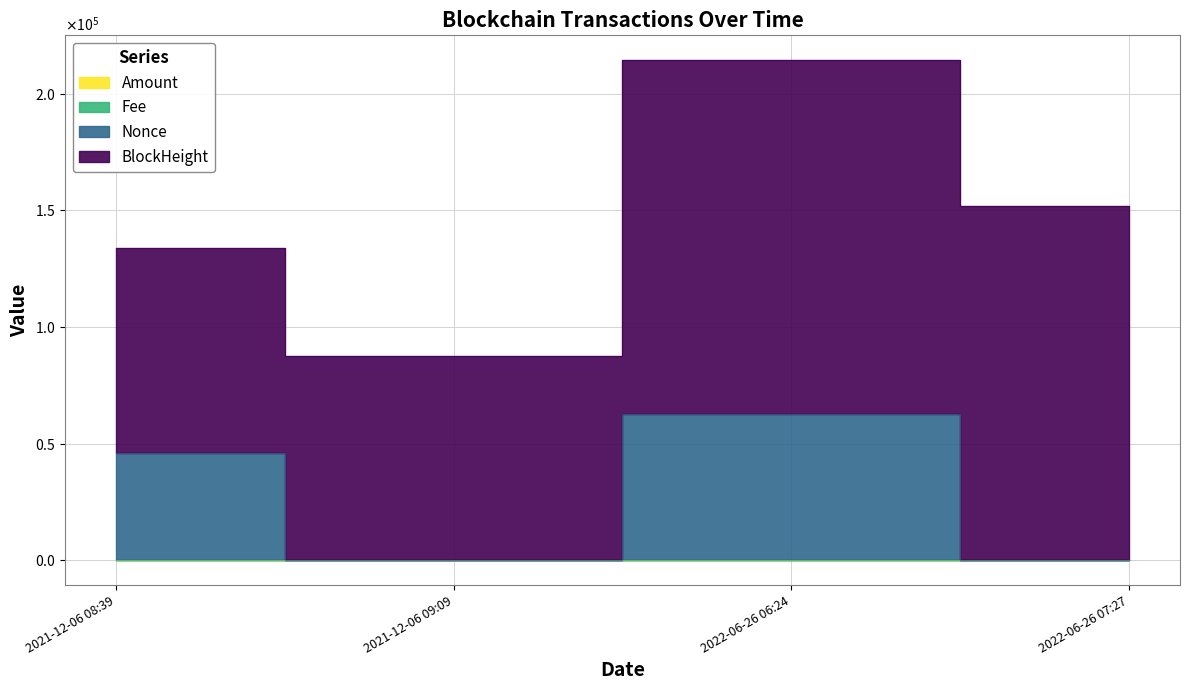

Which category has the highest value in the Nonce series?

2022-06-26 06:24